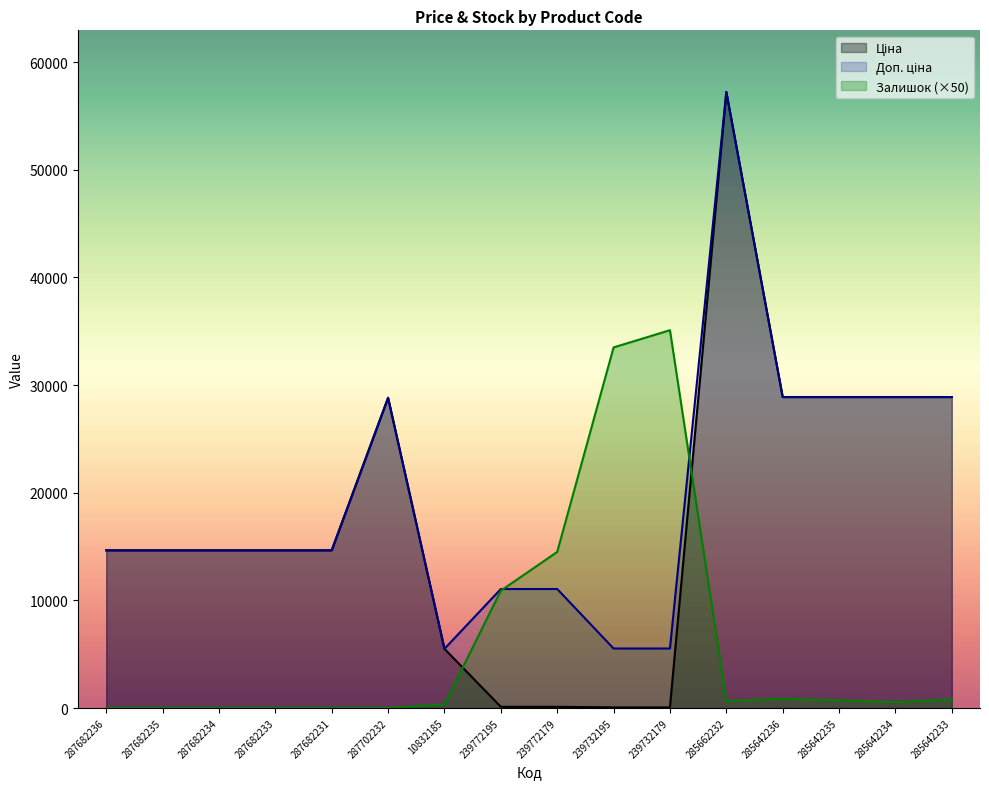

How many lines are shown in the chart?

3